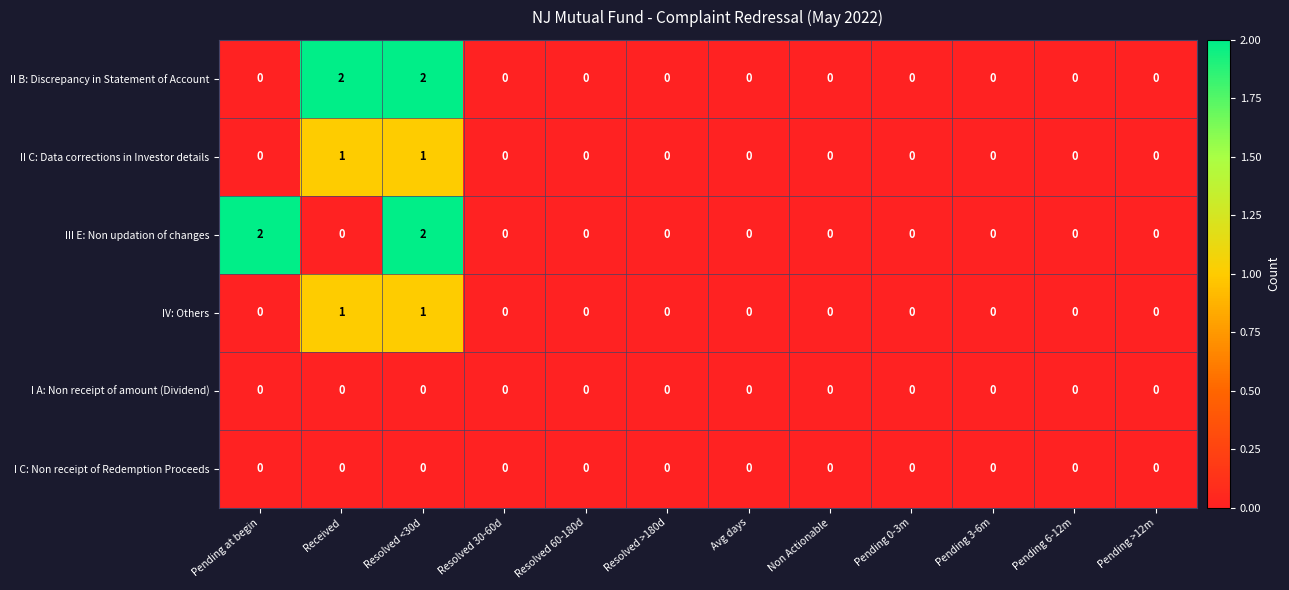

How many data points does each series have?

12